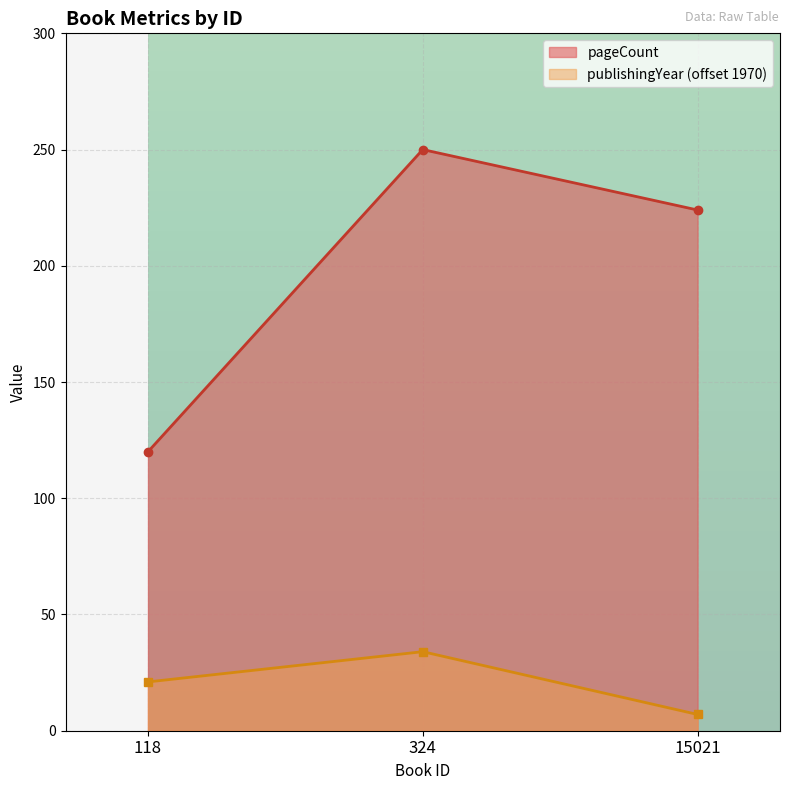

How many pageCount values are between 120 and 250?

3